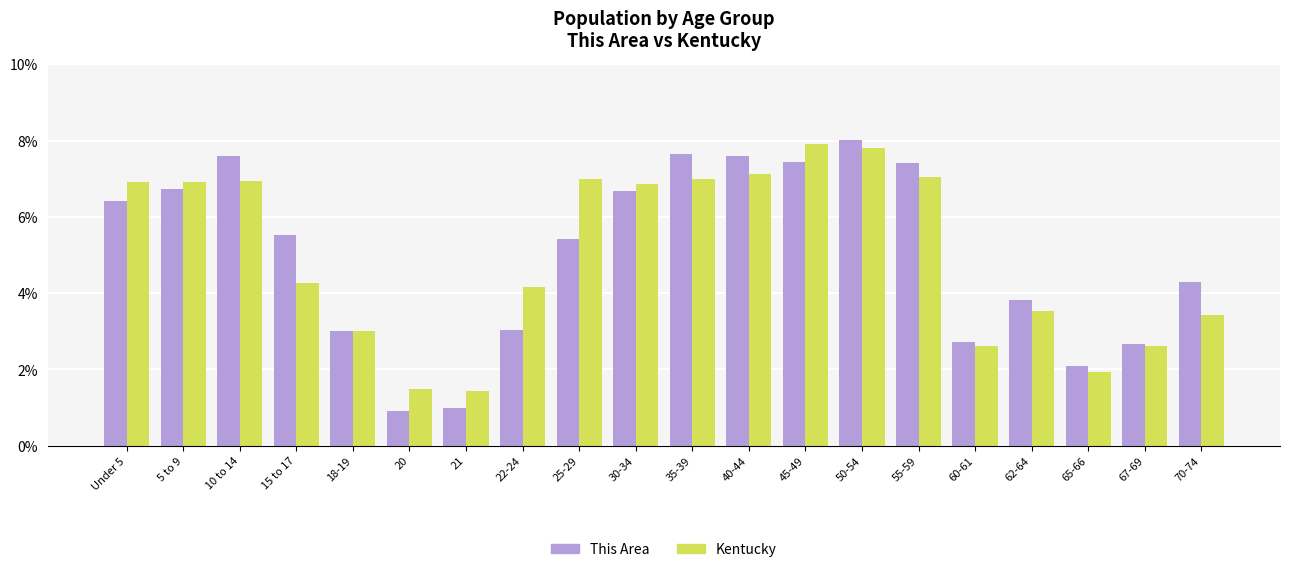

What is the value of the Kentucky bar at the 6th from the left?

1.5